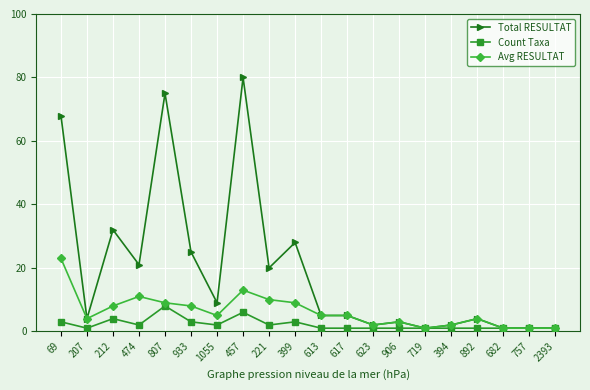

At which category does Total RESULTAT reach its first local valley?

207